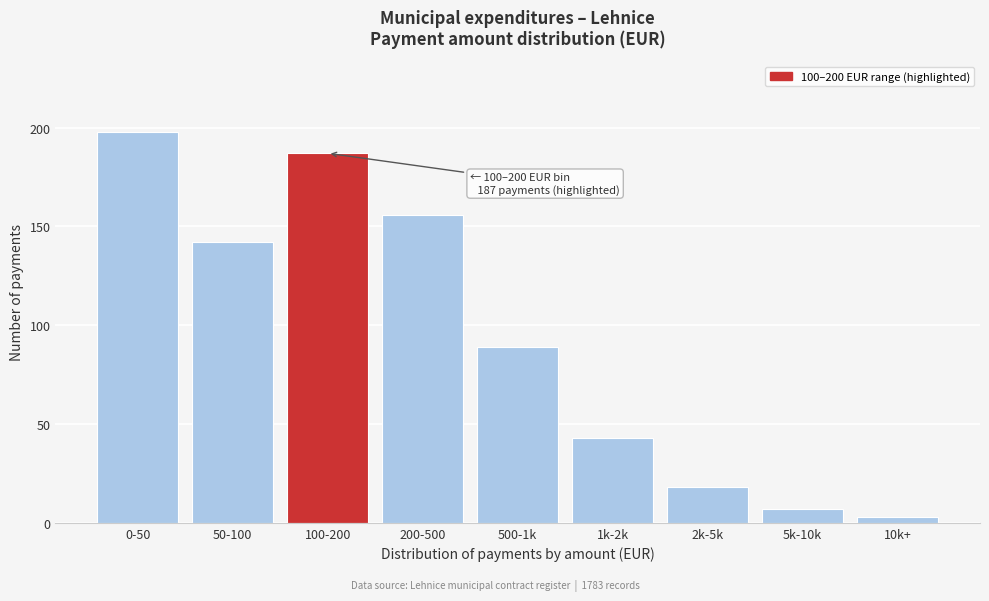

Reading left to right, transcribe all the data shown in this chart.

0-50=198	50-100=142	100-200=187	200-500=156	500-1k=89	1k-2k=43	2k-5k=18	5k-10k=7	10k+=3